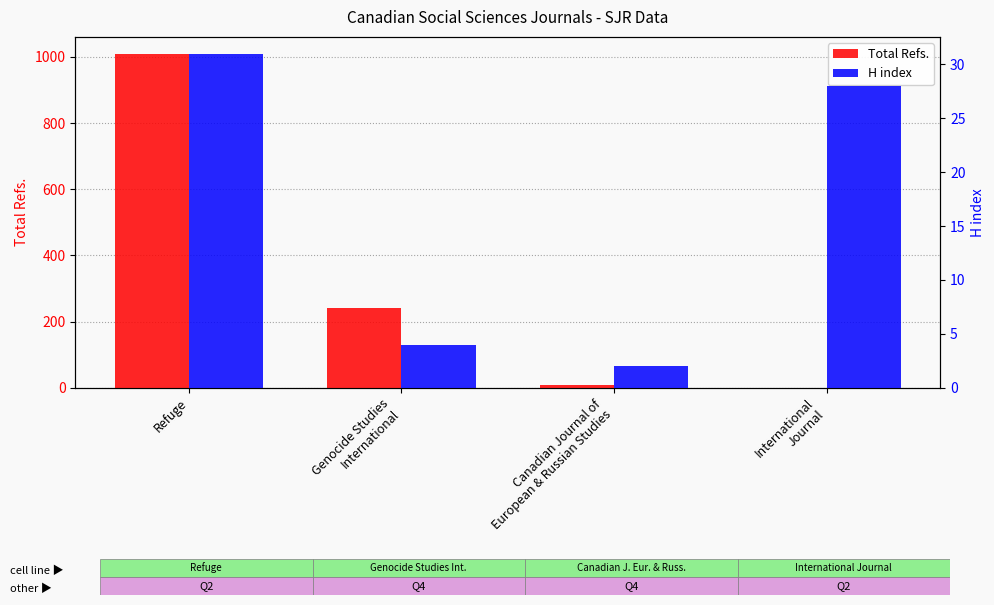

What are all the series names shown in the legend?

Total Refs., H index